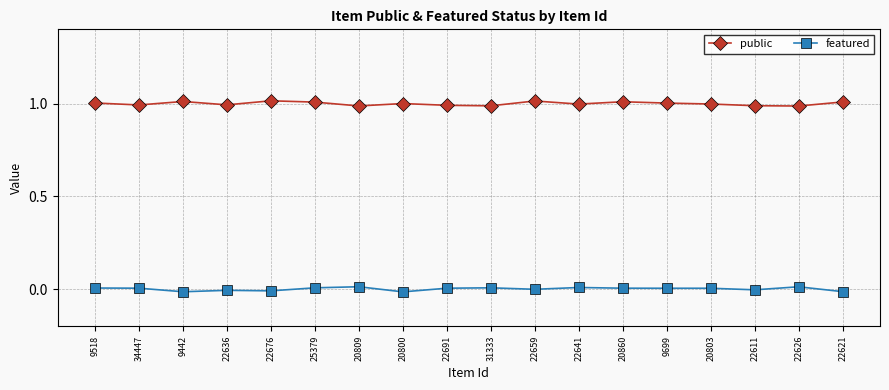

Between 22636 and 20800, which series saw the biggest shift?

featured